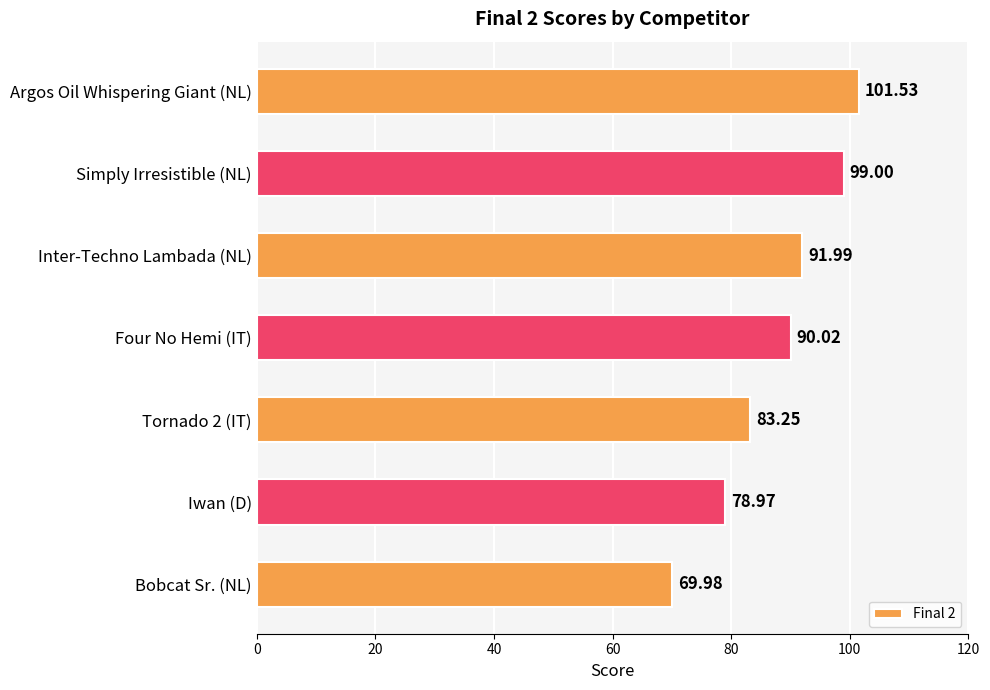

Rank the categories by value from highest to lowest.

Argos Oil Whispering Giant (NL), Simply Irresistible (NL), Inter-Techno Lambada (NL), Four No Hemi (IT), Tornado 2 (IT), Iwan (D), Bobcat Sr. (NL)